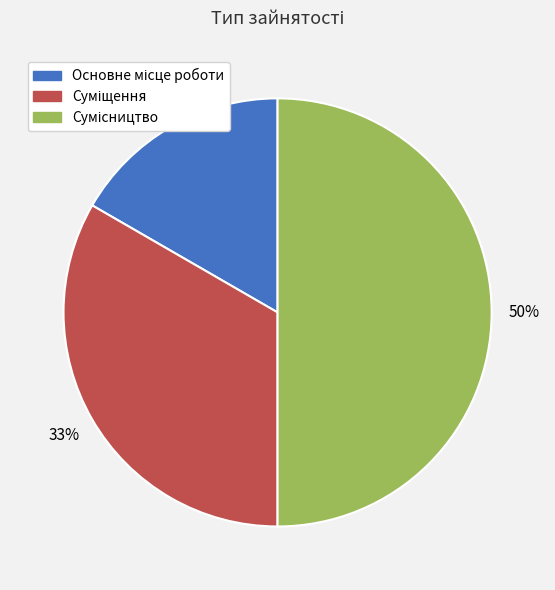

To the nearest percent, what is the average slice percentage?

33%